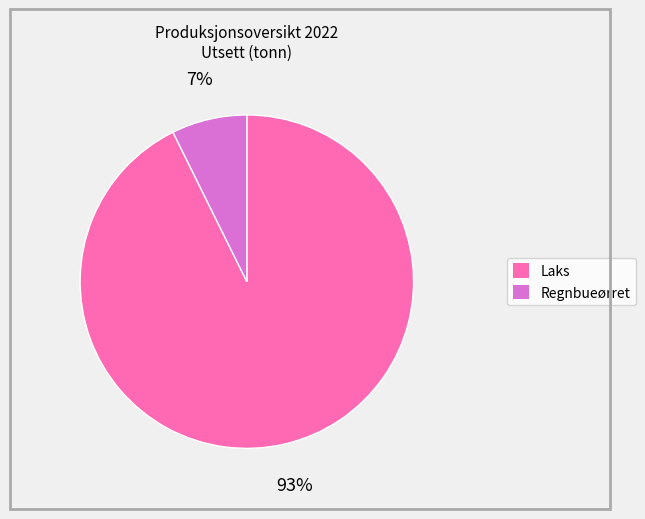

Is the sum of Regnbueørret and Laks greater than half?

Yes